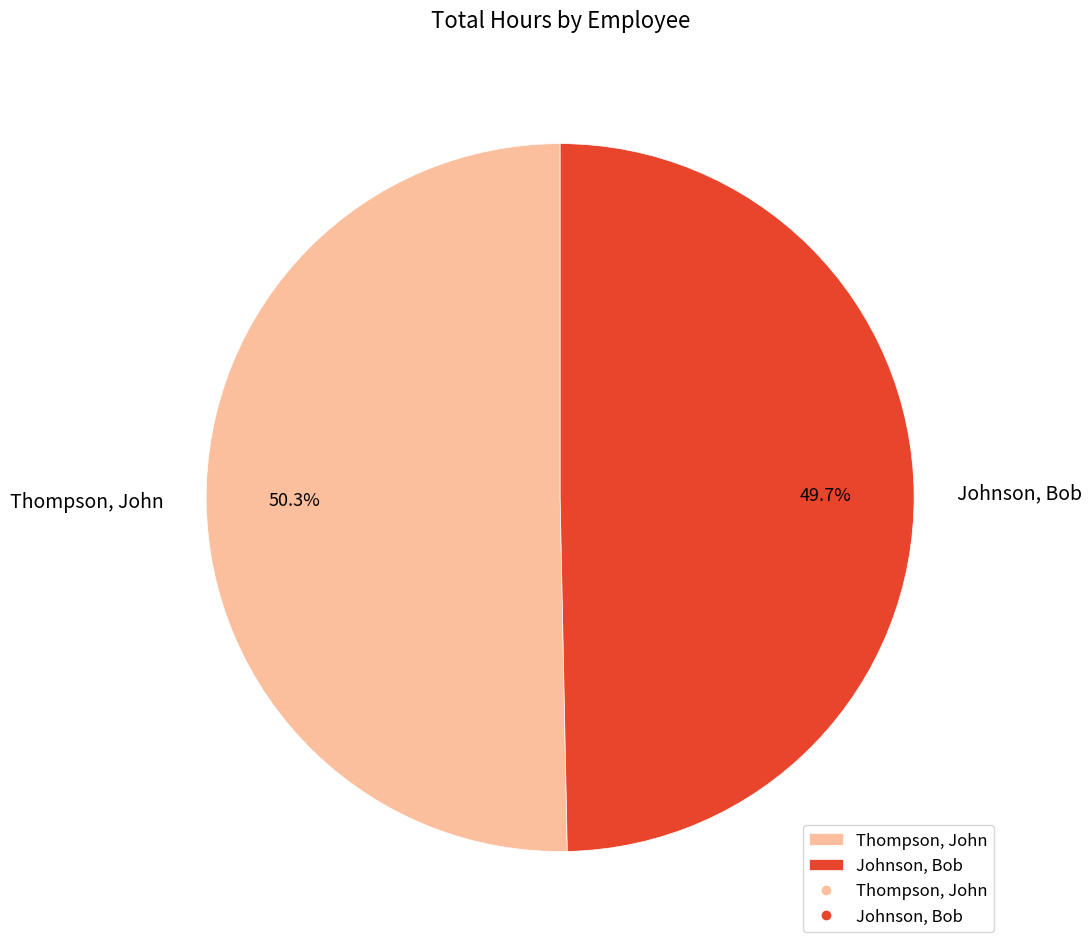

Rank the categories by value from lowest to highest.

Johnson, Bob, Thompson, John